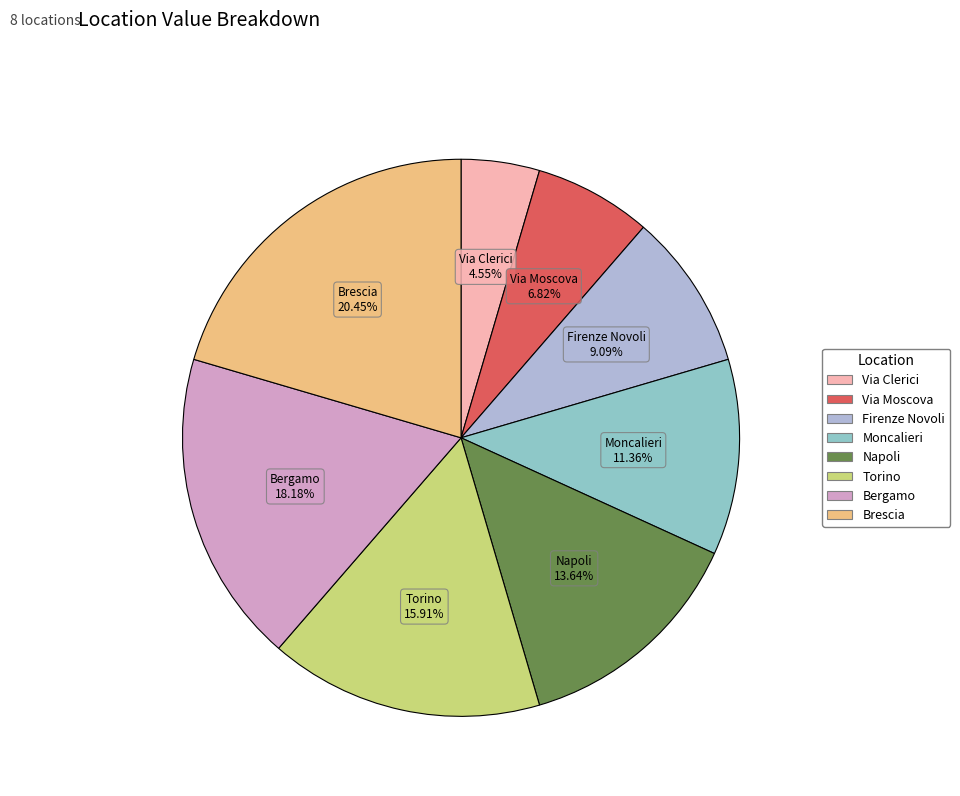

How many slices are in this pie chart?

8